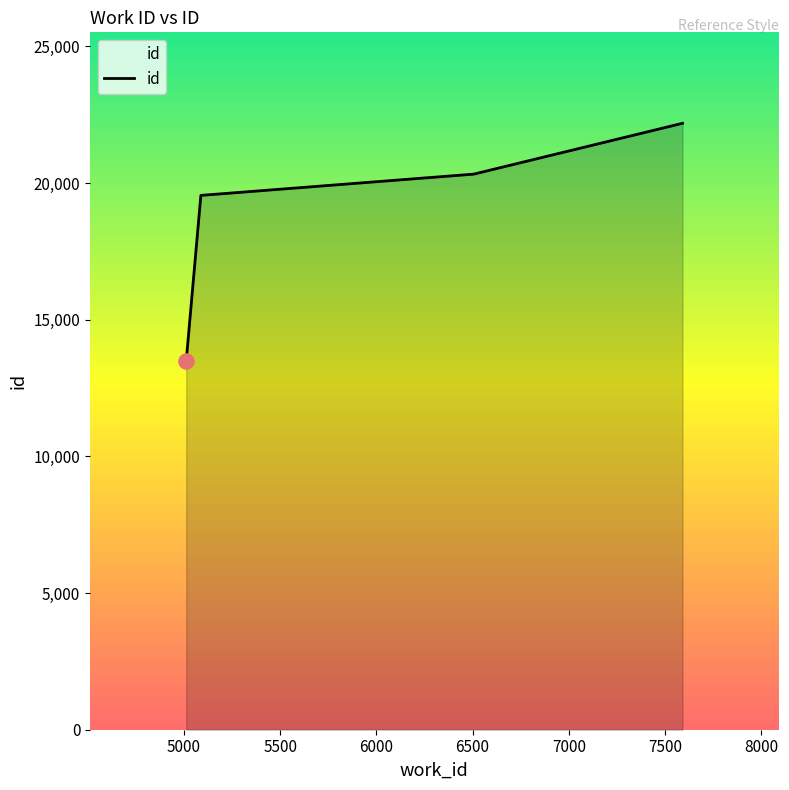

What is the difference between the maximum and minimum values?

8685